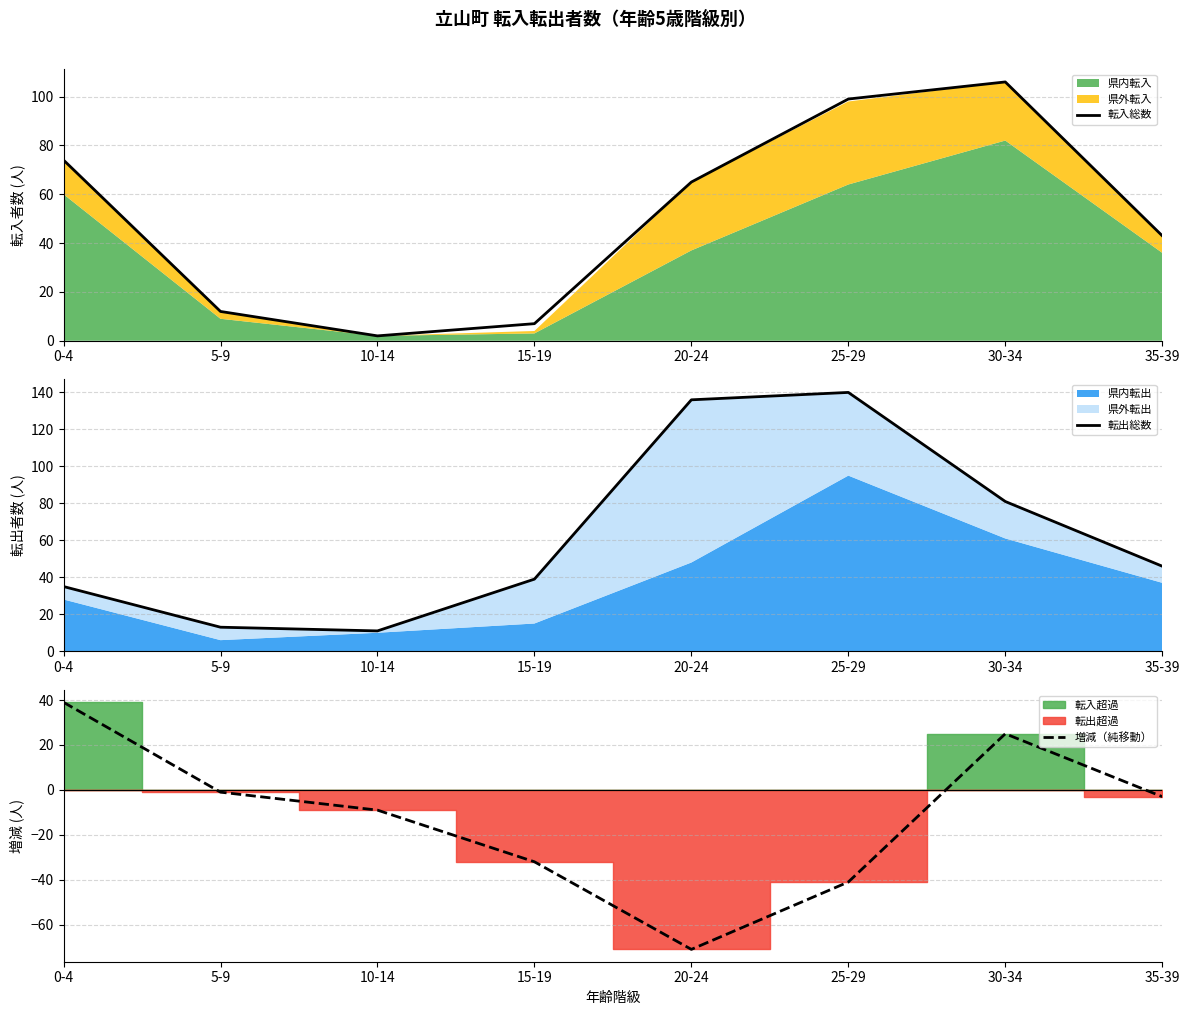

Does the chart have visible grid lines?

Yes